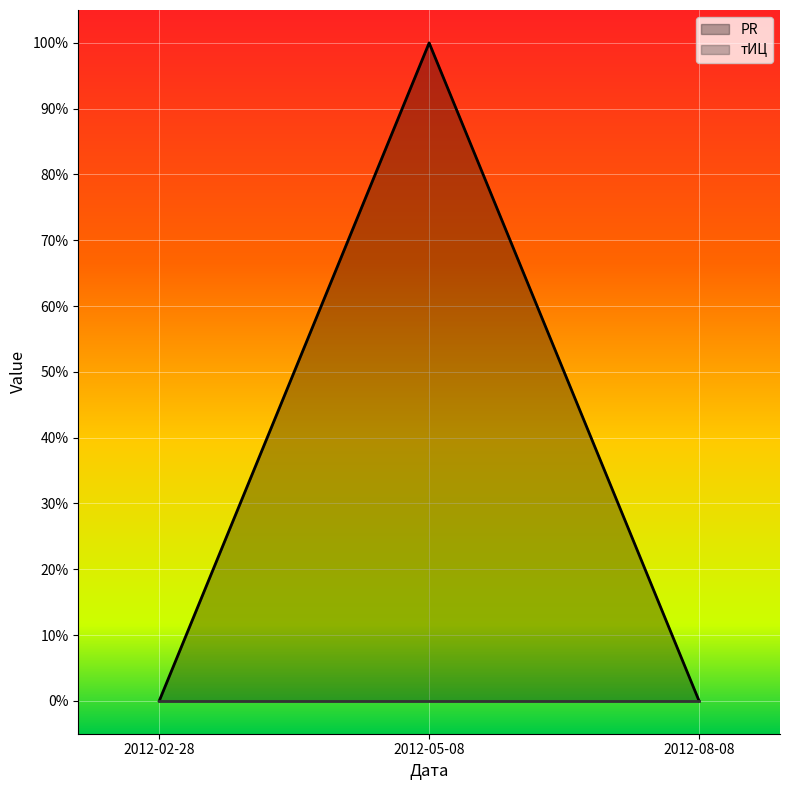

The value at 2012-08-08 is -1. True or false?

False